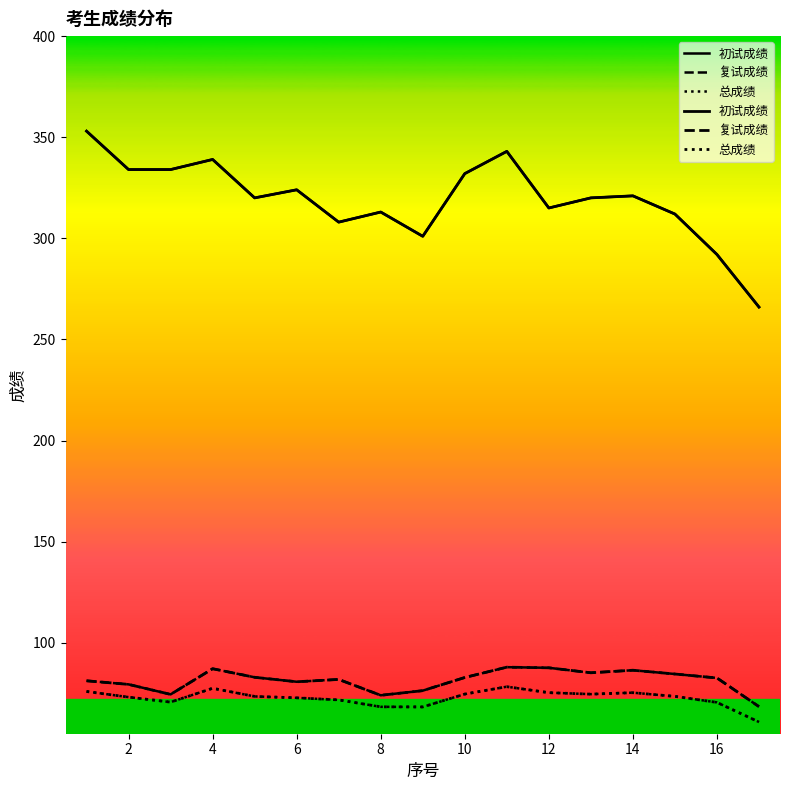

What is the value of the 复试成绩 point at the 11th from the left?

80.7